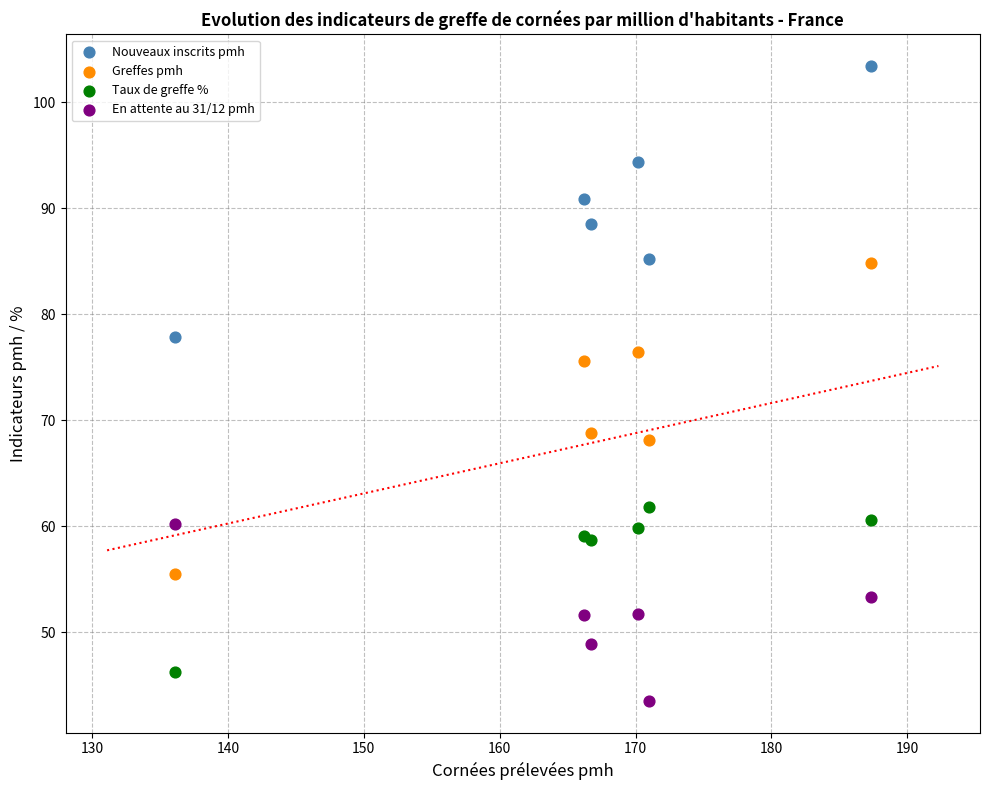

In the Taux de greffe % series, what Y value is closest to 54?

58.7